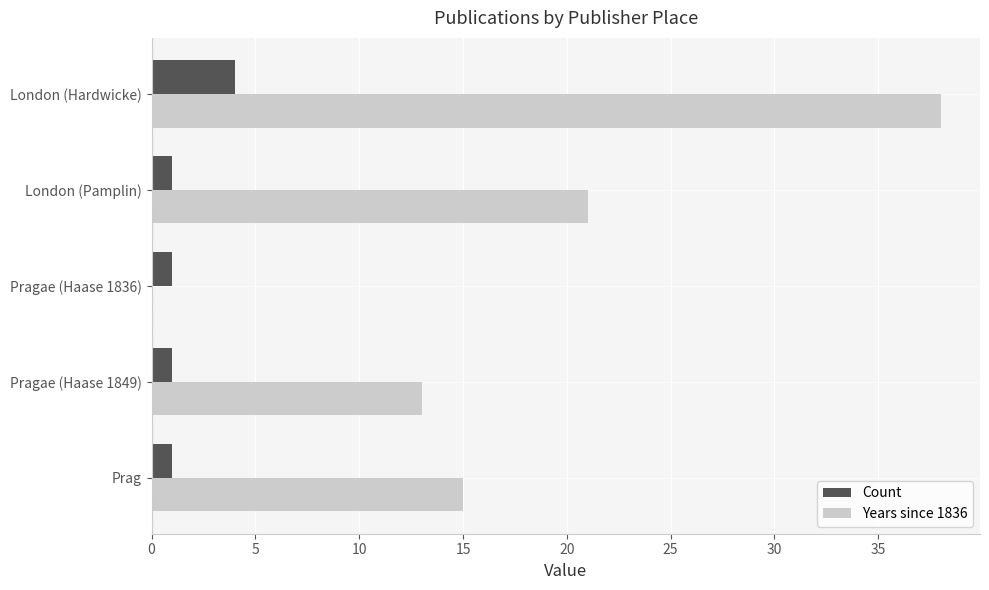

Where is Years since 1836 nearest to the value 19?

London (Pamplin)